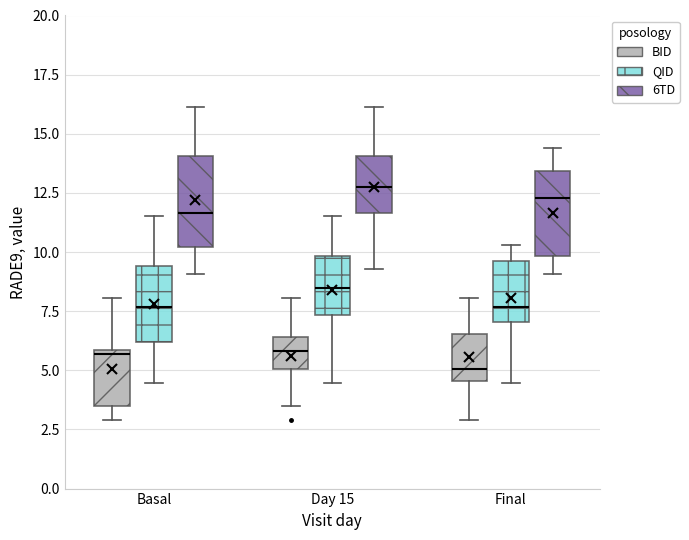

Where does the upper whisker of the box for Day 15 (BID) end on the y-axis? The values are not printed on the chart, so give them approximately, as read against the axis.

8.0